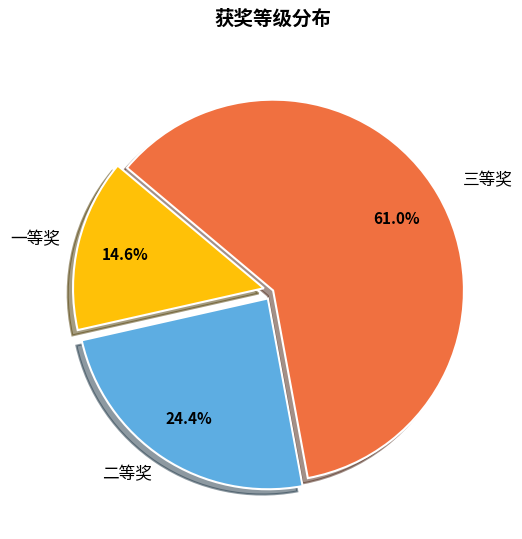

Does any single category account for the majority?

Yes